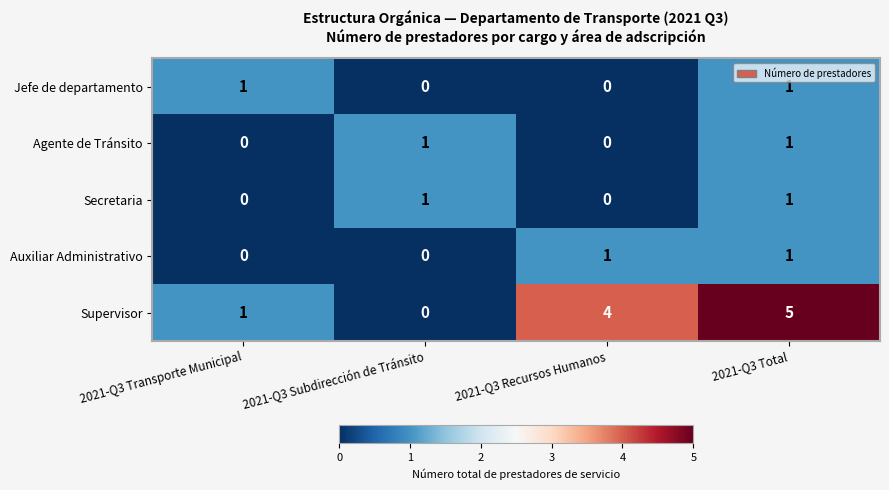

Which series has the widest spread of values?

Supervisor